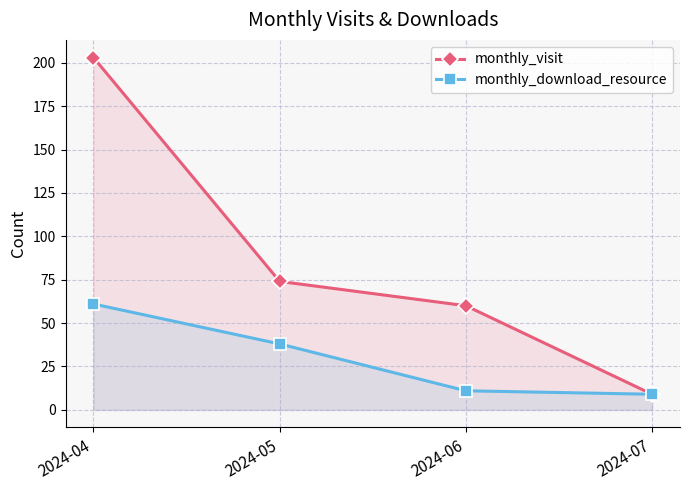

What value does the monthly_visit series have at 2024-06, to the nearest 50?

50